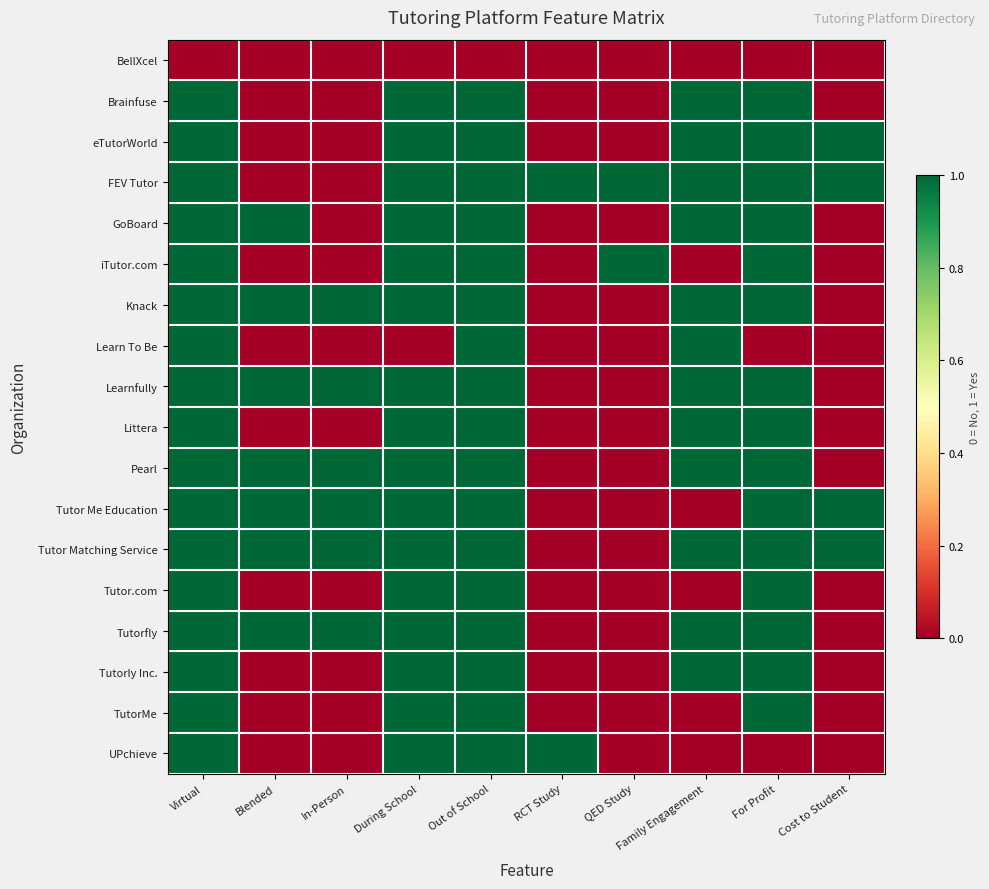

Count the number of data series in this chart.

18